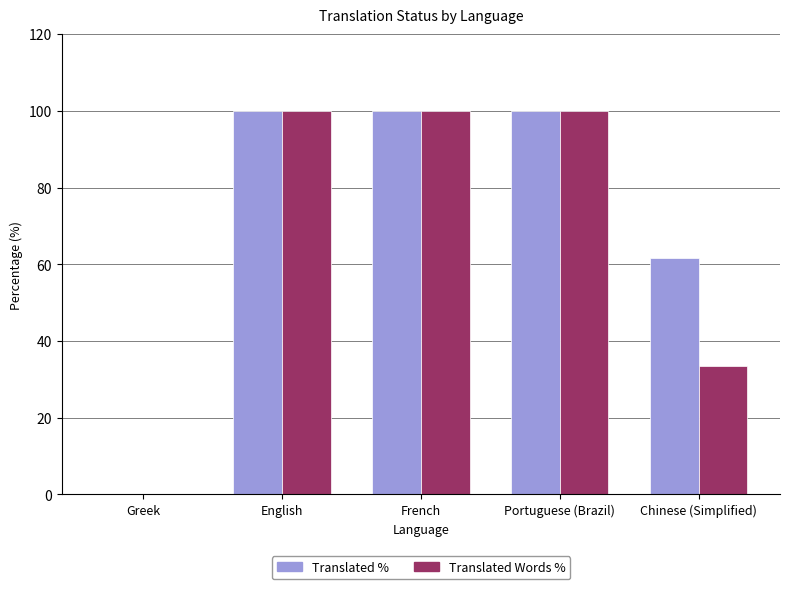

What is the total value across all series at Portuguese (Brazil)?

200.0